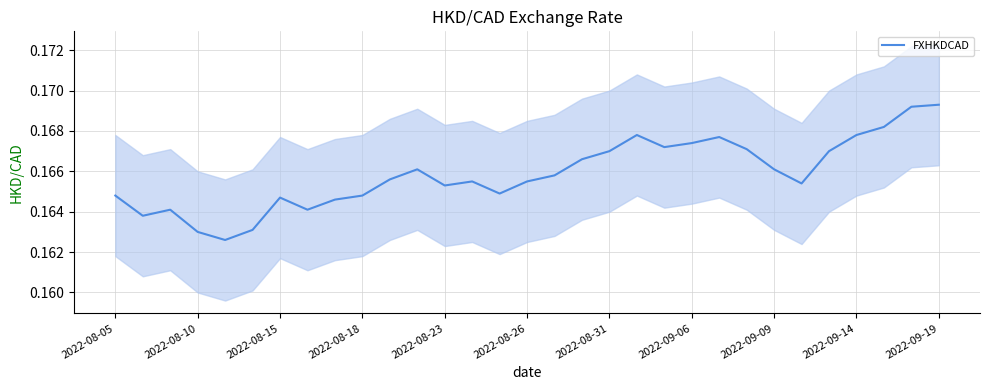

Which has a higher value, 2022-08-15 or 28?

28